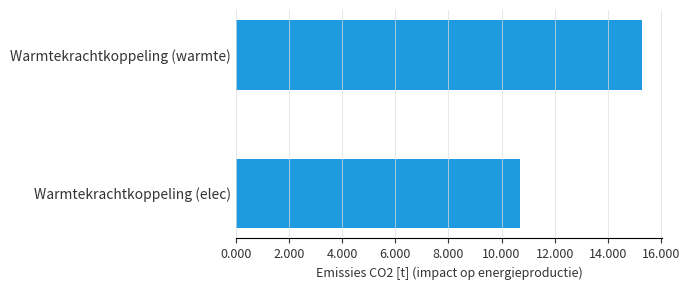

Does the chart contain stacked bars?

No